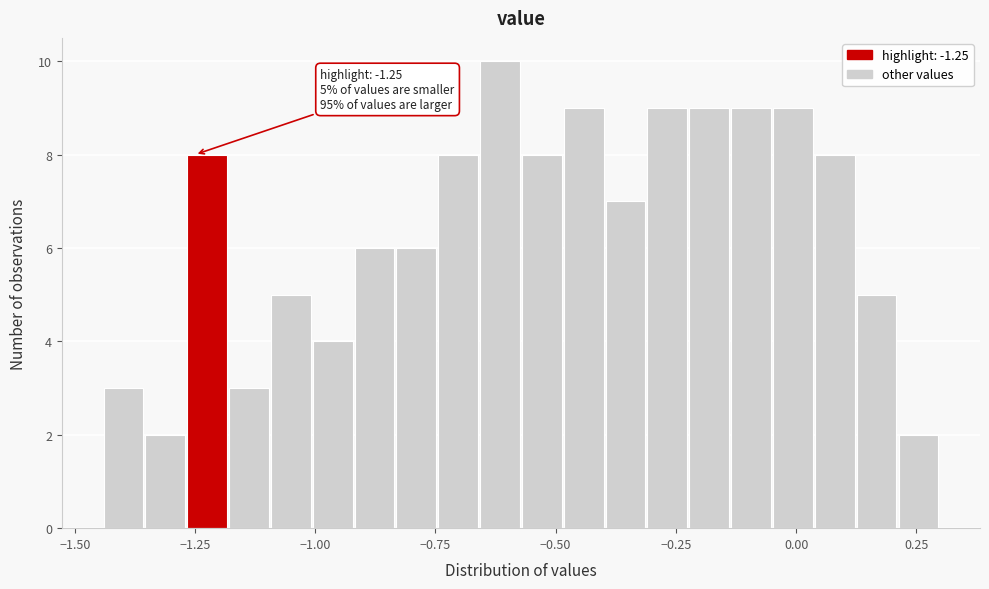

Read against the x-axis, roughly where is the centre of the tallest bar?

-0.60